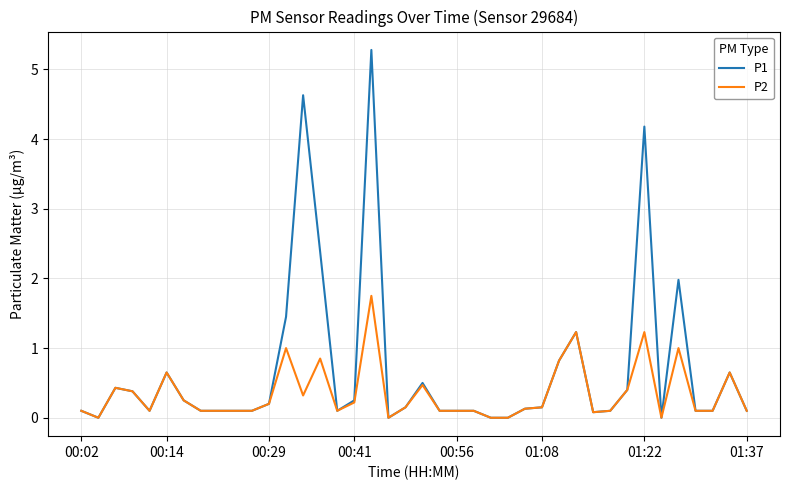

Which series has the widest spread of values?

P1